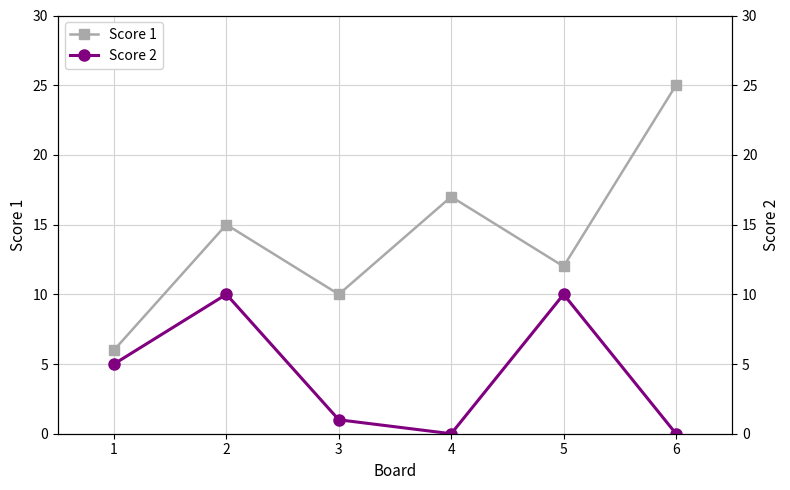

True or false: Score 1 has more than 2 interior local peaks.

False